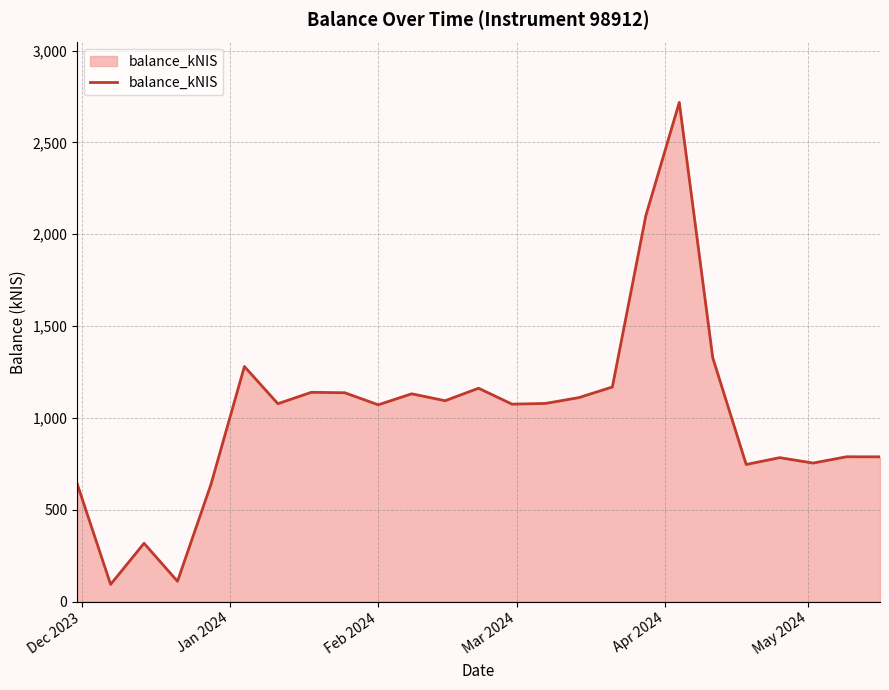

What is the maximum value shown in the chart?

2718.0